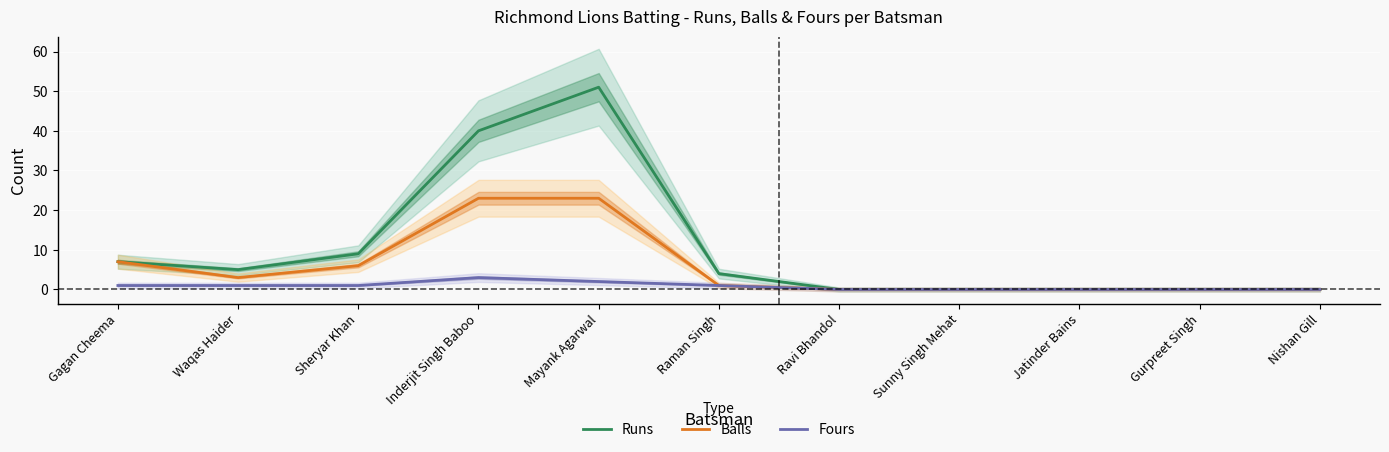

Is it true that Runs equals 1 at Raman Singh?

False